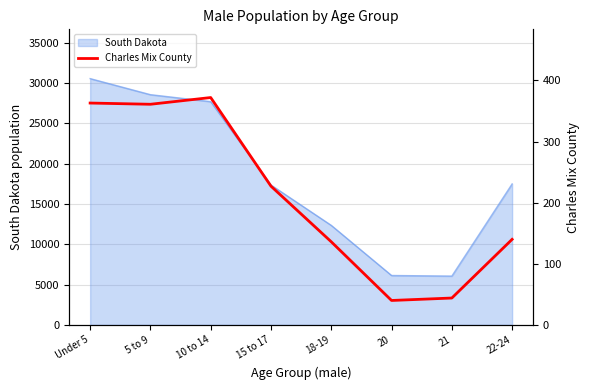

Which label corresponds to the smallest value in the chart?

20